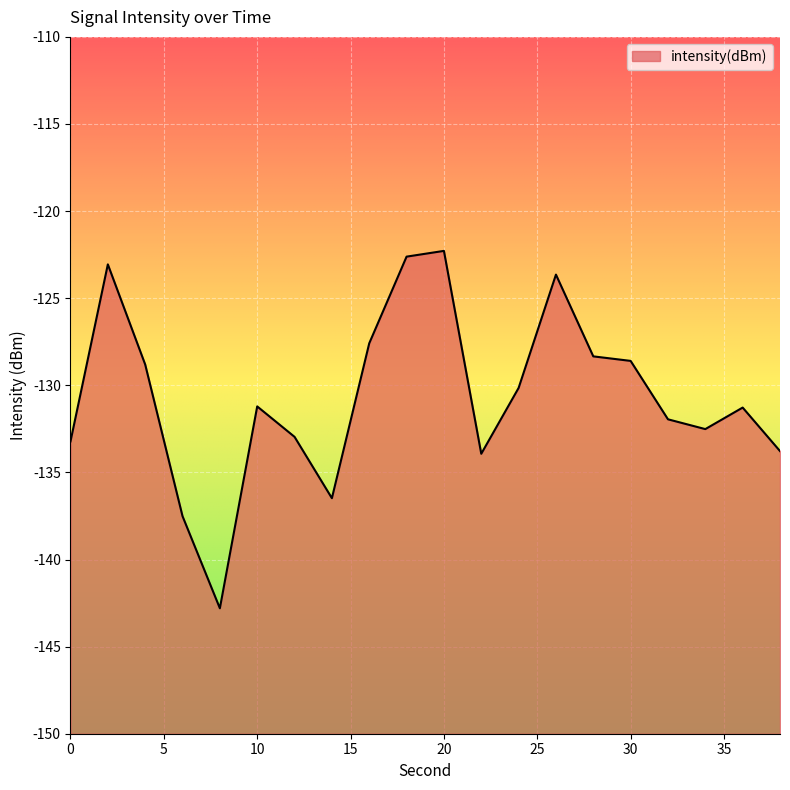

Count the number of data series in this chart.

1